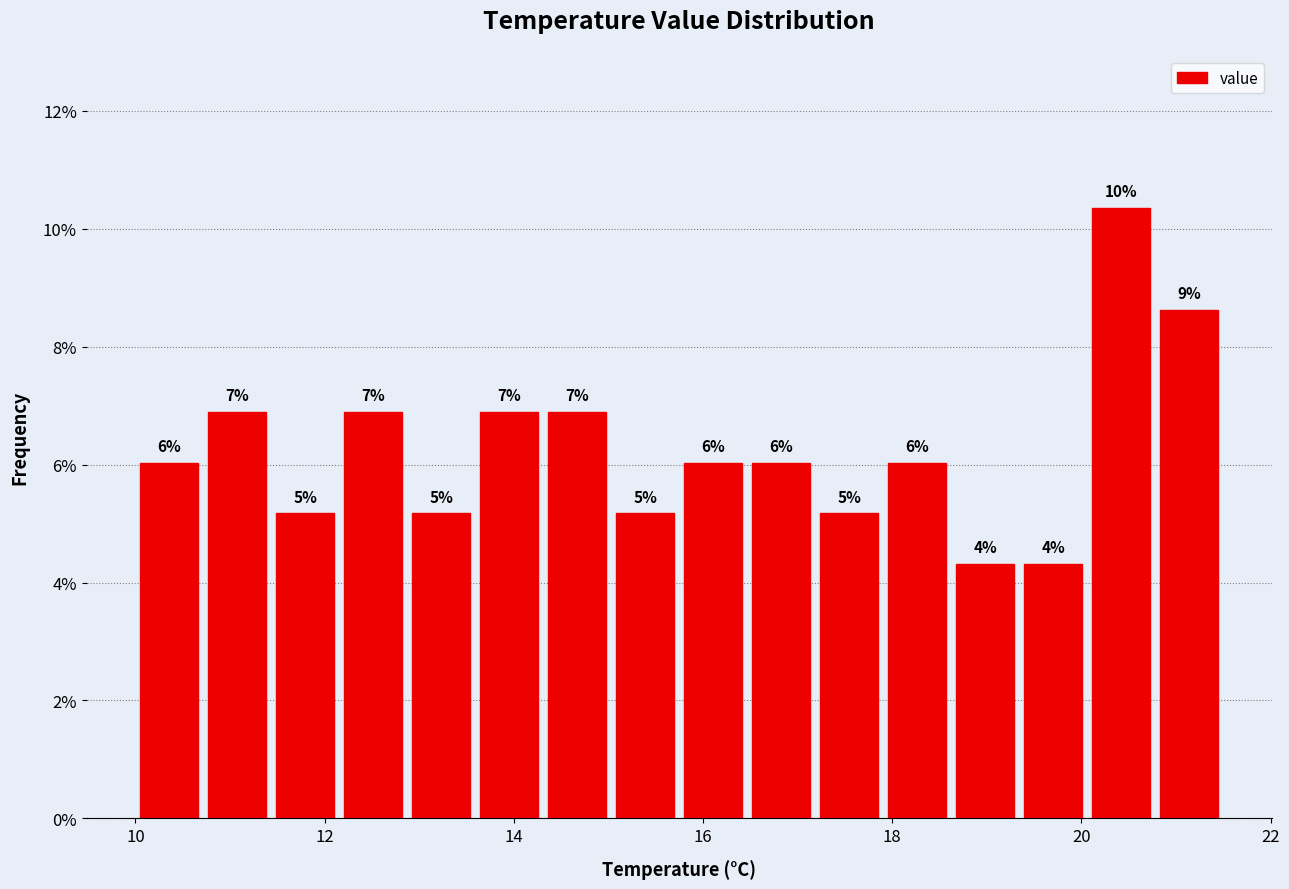

Around what value on the x-axis is the tallest bar? Give the approximate position of its centre, as read against the axis.

20.4